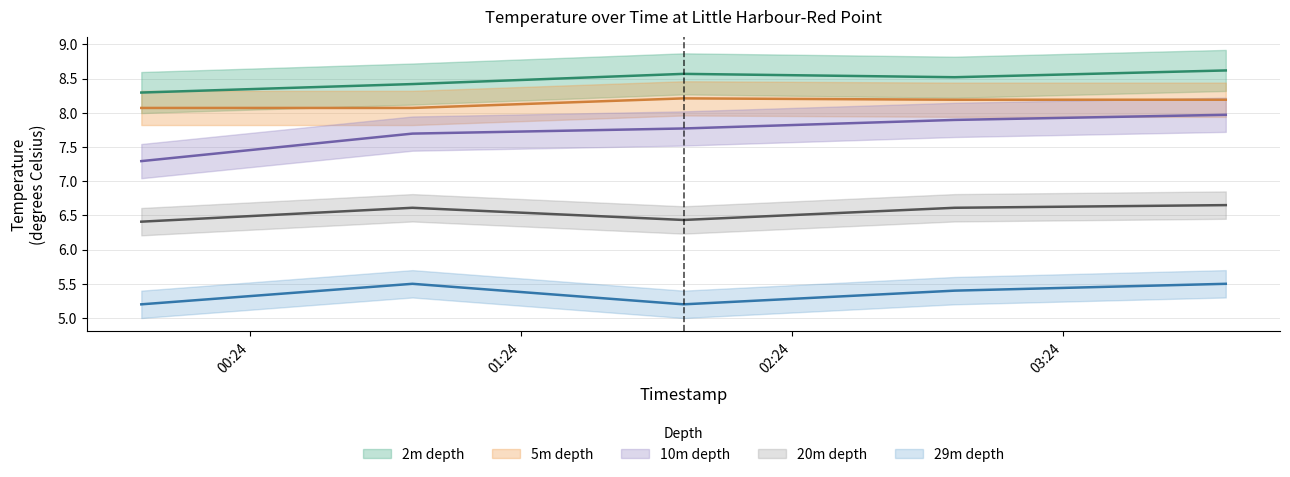

Reading right to left, extract all data points from this chart.

2m depth: 2019-06-18T04:00:00=8.6	2019-06-18T03:00:00=8.5	2019-06-18T02:00:00=8.6	2019-06-18T01:00:00=8.4	2019-06-18T00:00:00=8.3
5m depth: 2019-06-18T04:00:00=8.2	2019-06-18T03:00:00=8.2	2019-06-18T02:00:00=8.2	2019-06-18T01:00:00=8.1	2019-06-18T00:00:00=8.1
10m depth: 2019-06-18T04:00:00=8.0	2019-06-18T03:00:00=7.9	2019-06-18T02:00:00=7.8	2019-06-18T01:00:00=7.7	2019-06-18T00:00:00=7.3
20m depth: 2019-06-18T04:00:00=6.7	2019-06-18T03:00:00=6.6	2019-06-18T02:00:00=6.4	2019-06-18T01:00:00=6.6	2019-06-18T00:00:00=6.4
29m depth: 2019-06-18T04:00:00=5.5	2019-06-18T03:00:00=5.4	2019-06-18T02:00:00=5.2	2019-06-18T01:00:00=5.5	2019-06-18T00:00:00=5.2